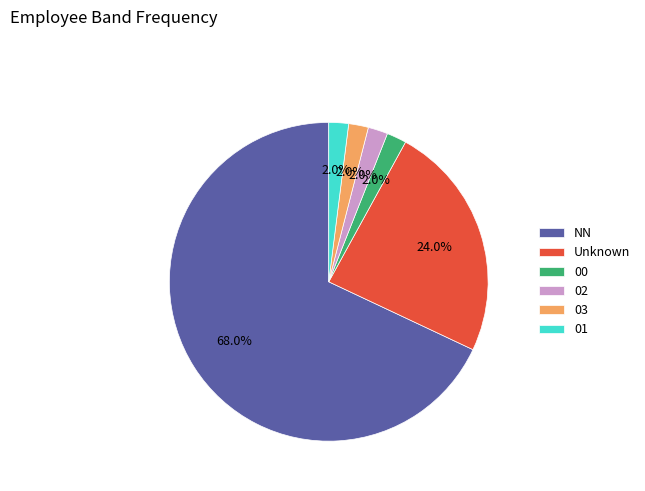

Does any single category account for the majority?

Yes